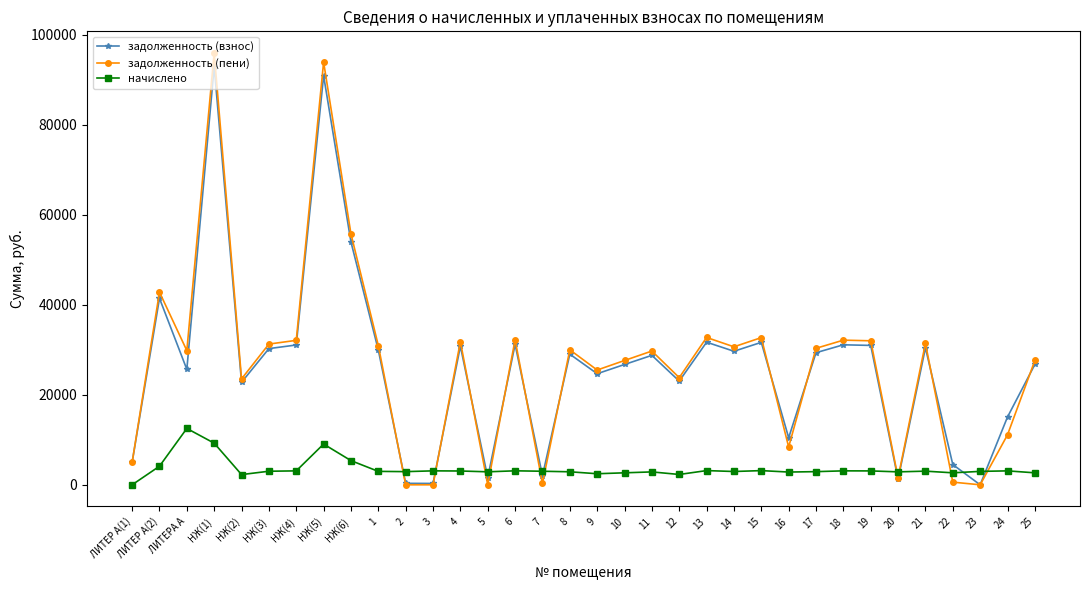

True or false: задолженность (пени) and начислено cross at least once.

True